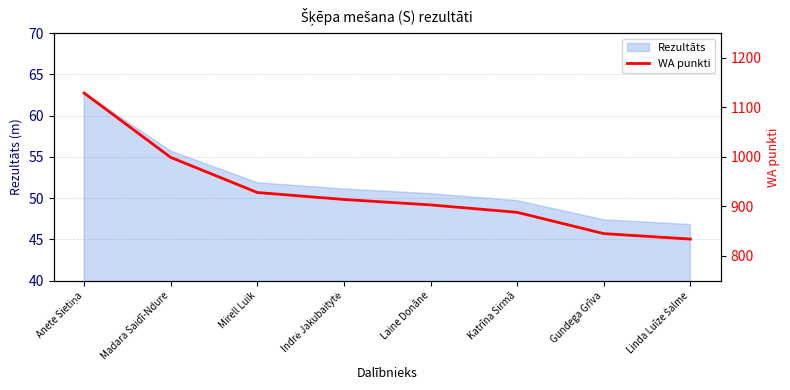

What is the sum of the values at Gundega Grīva and Anete Sietiņa?

1974